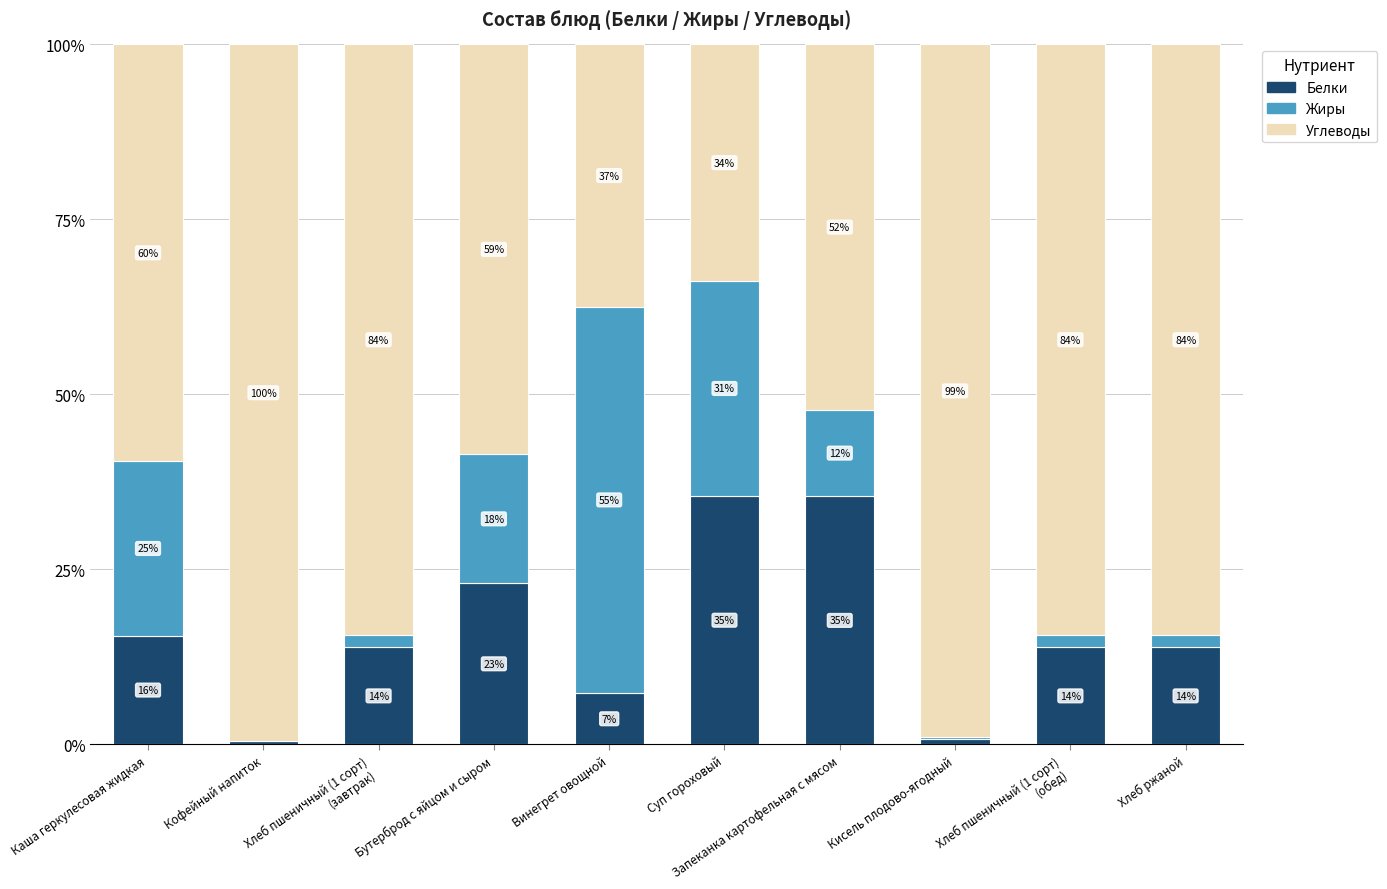

What position from the left is Хлеб ржаной?

10